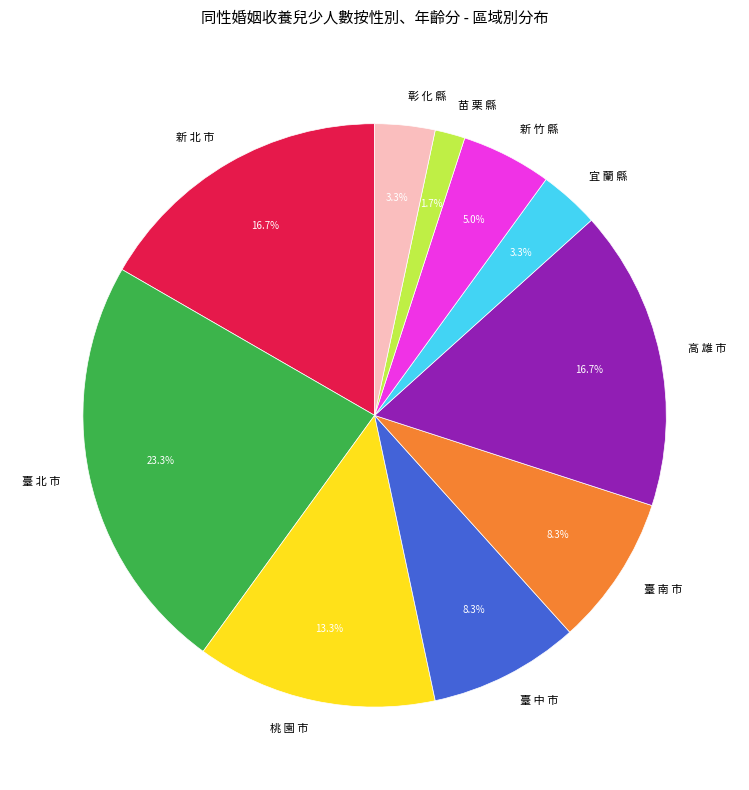

What portion of the pie excludes 宜 蘭 縣?

96.7%